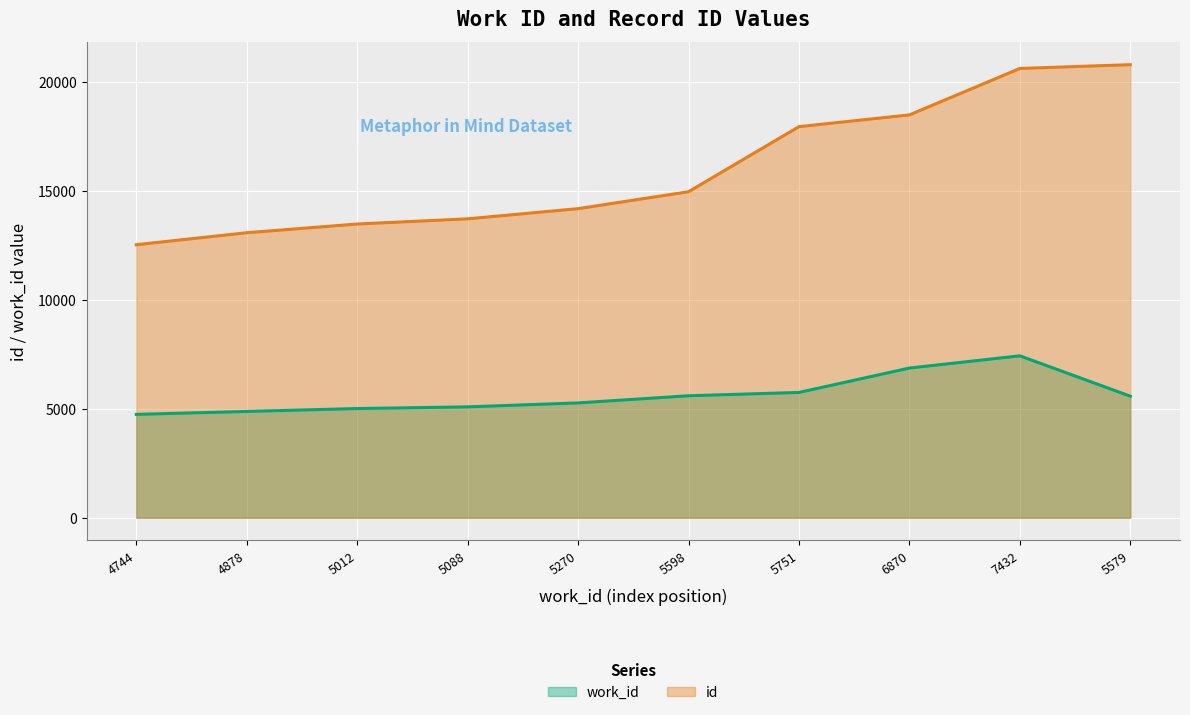

True or false: id and work_id cross at least once.

False